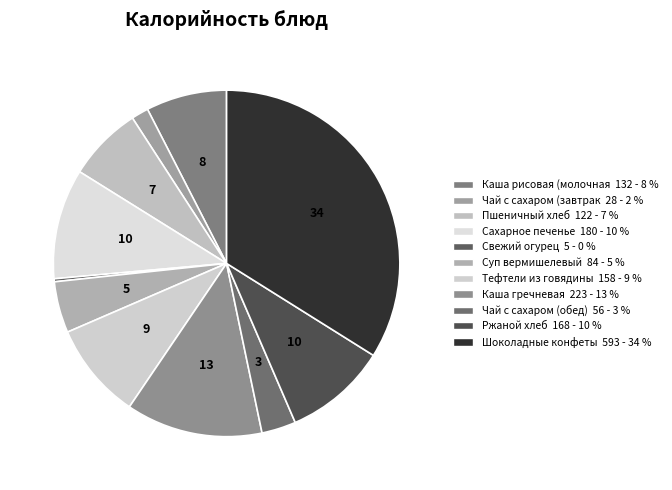

Count the number of slices in the pie.

11